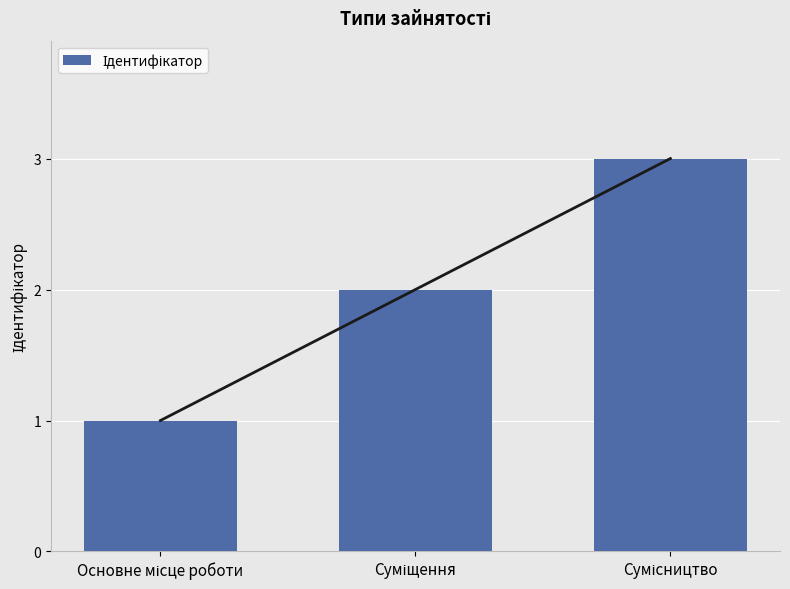

How many bars are there in total?

3